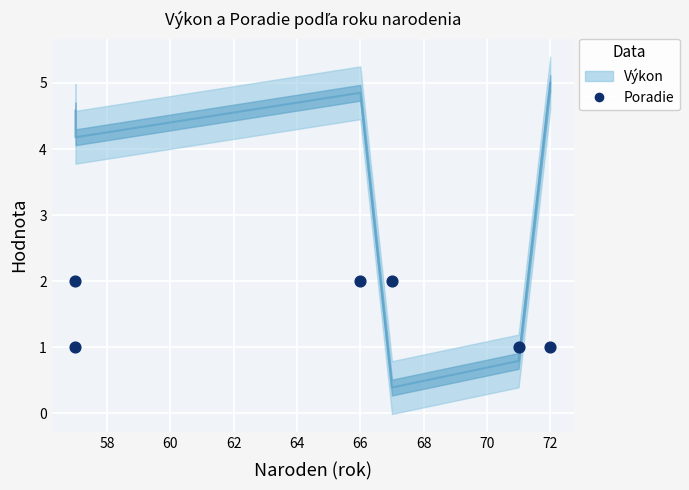

What is the range of X values (max minus min)?

15